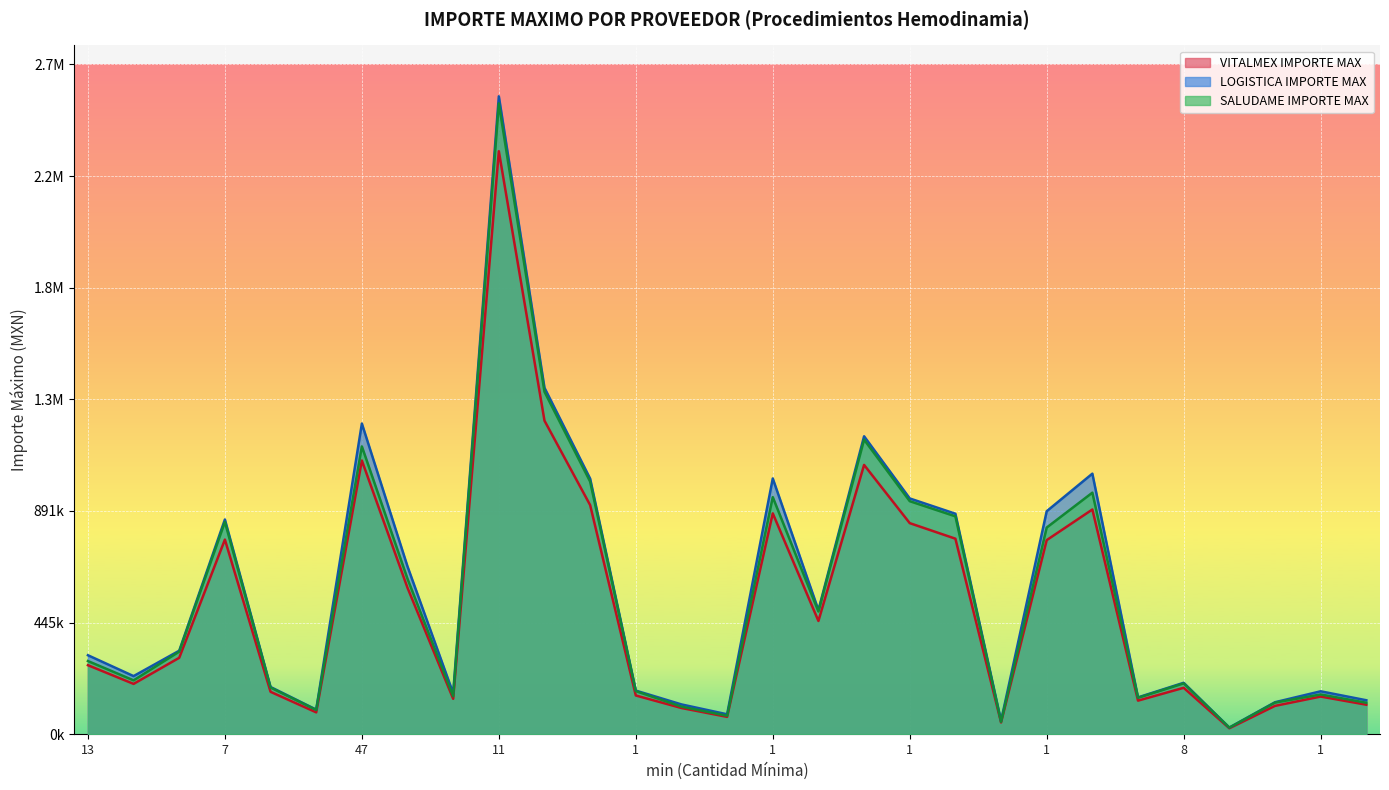

Where is SALUDAME IMPORTE MAX nearest to the value 1271463?

3